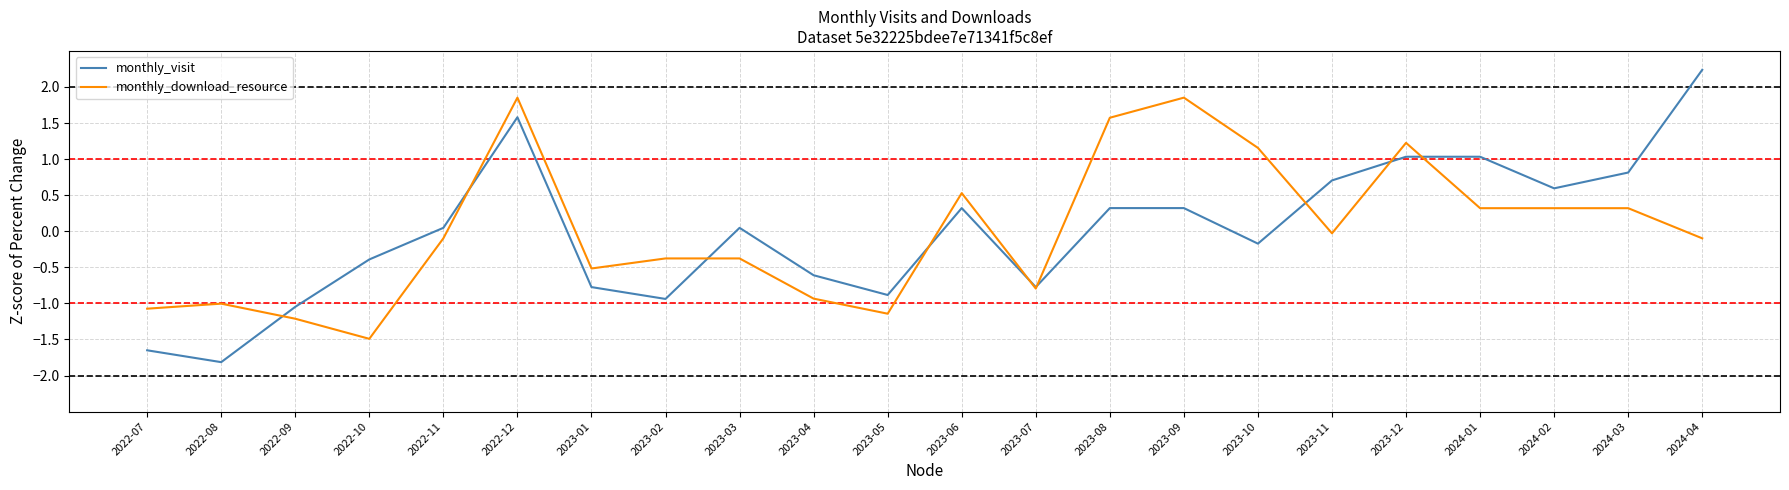

Between which two adjacent categories do monthly_download_resource and monthly_visit first intersect?

2022-08 and 2022-09